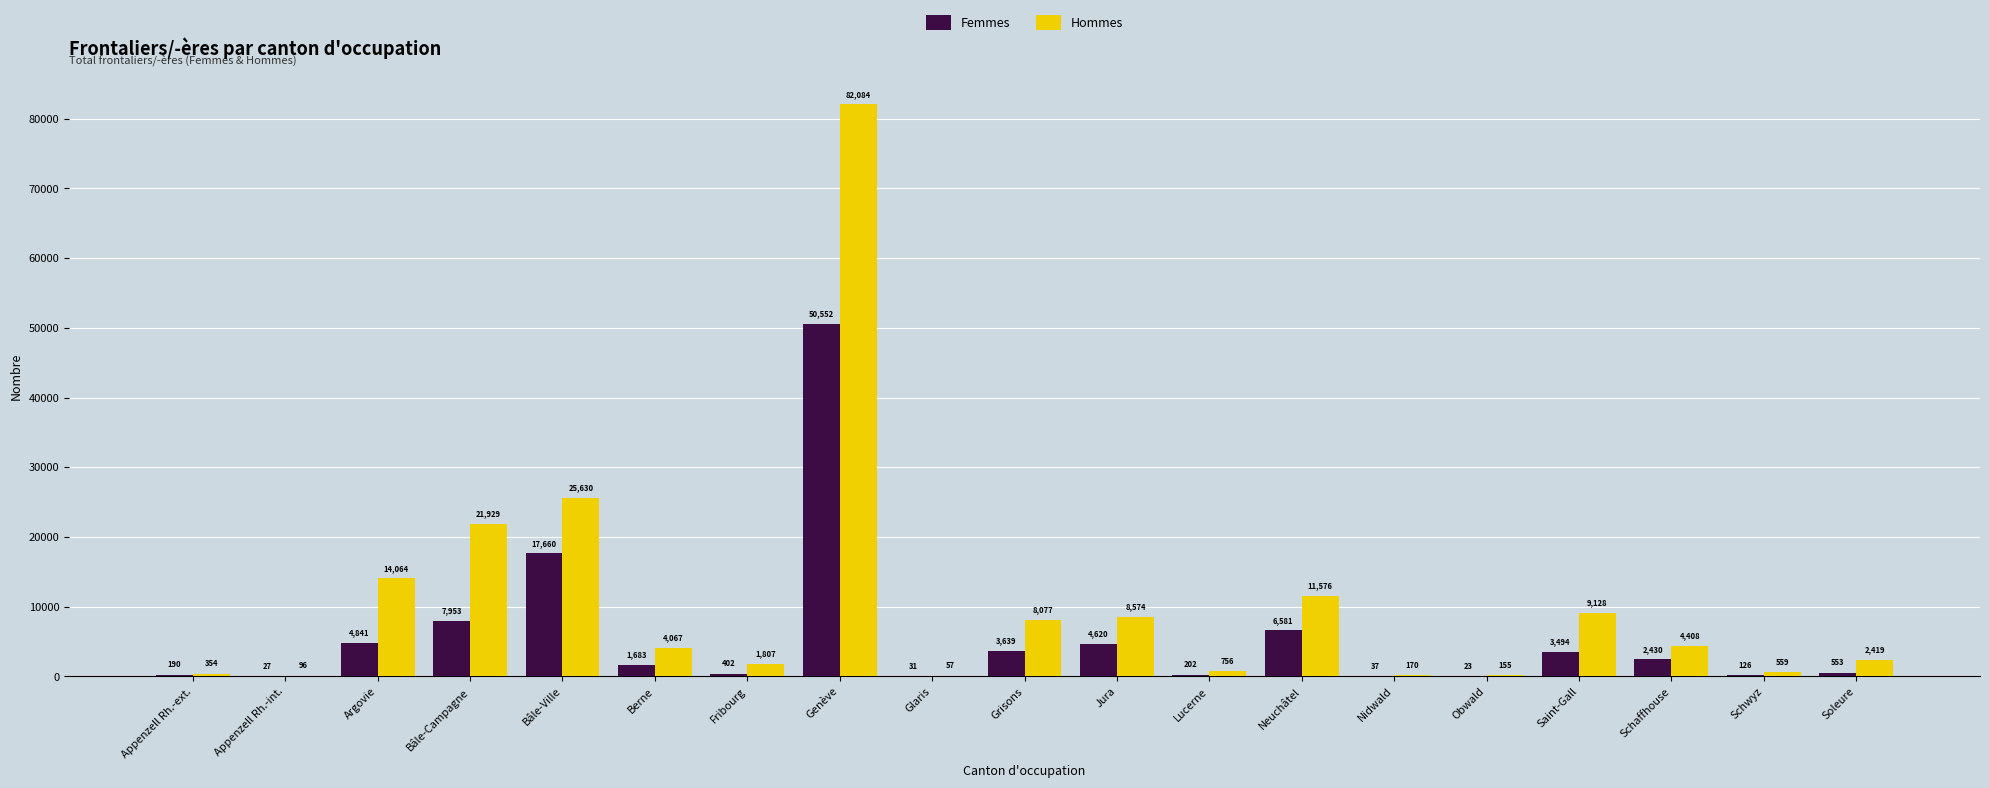

Which series changed the most between Appenzell Rh.-int. and Glaris?

Hommes